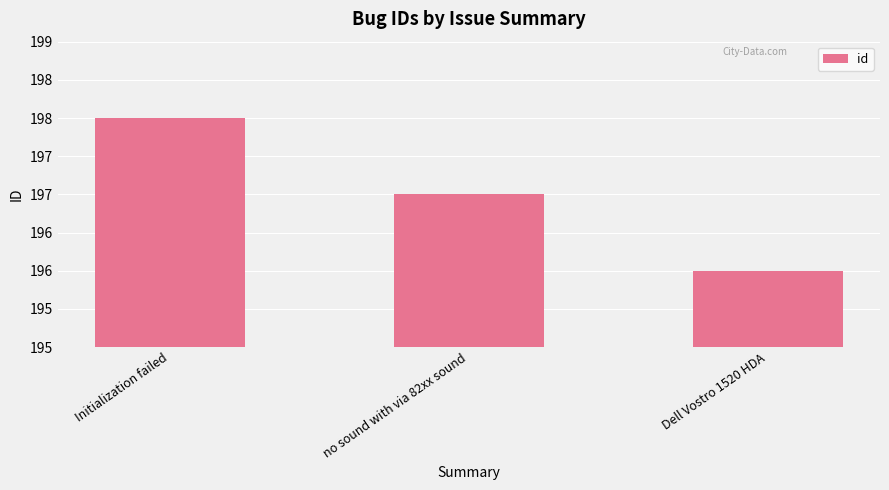

What is the ratio of the value at no sound with via 82xx sound to the value at Initialization failed?

1.0